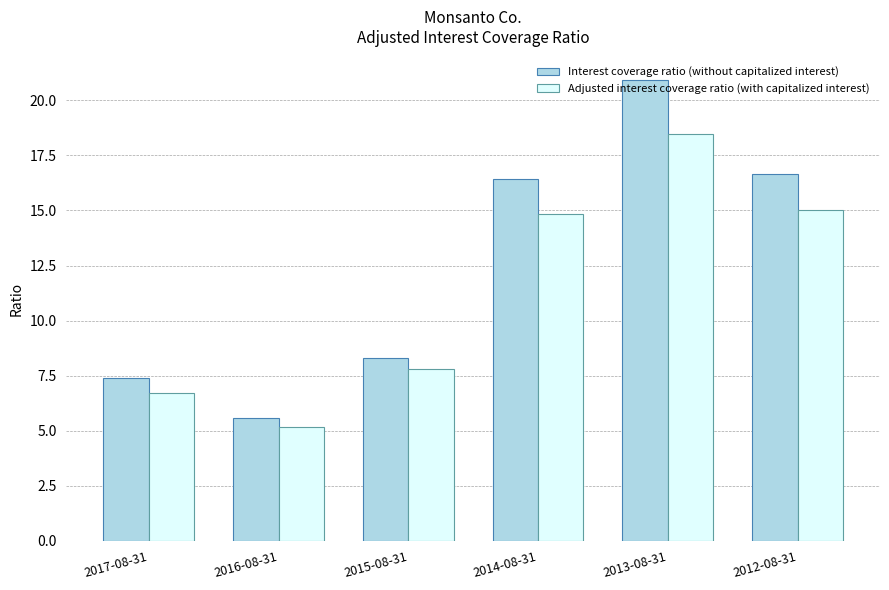

Reading left to right, what are all the values shown in this chart?

Interest coverage ratio (without capitalized interest): 2017-08-31=7.4	2016-08-31=5.6	2015-08-31=8.3	2014-08-31=16.4	2013-08-31=20.9	2012-08-31=16.6
Adjusted interest coverage ratio (with capitalized interest): 2017-08-31=6.7	2016-08-31=5.2	2015-08-31=7.8	2014-08-31=14.8	2013-08-31=18.5	2012-08-31=15.0